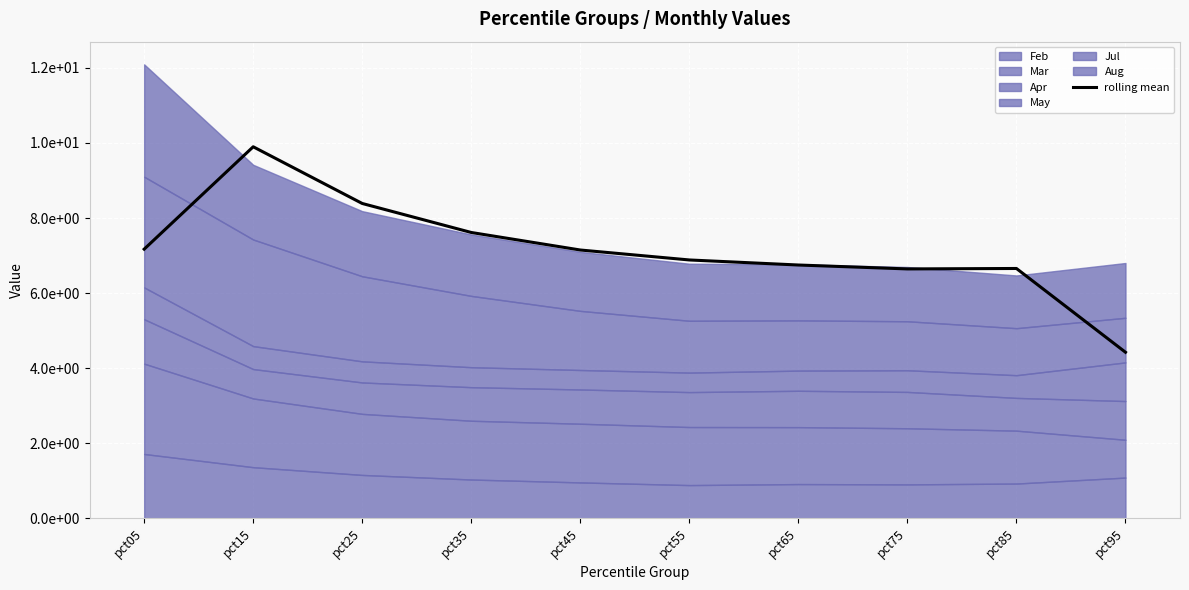

True or false: there are more than 2 points higher than both neighbors.

False